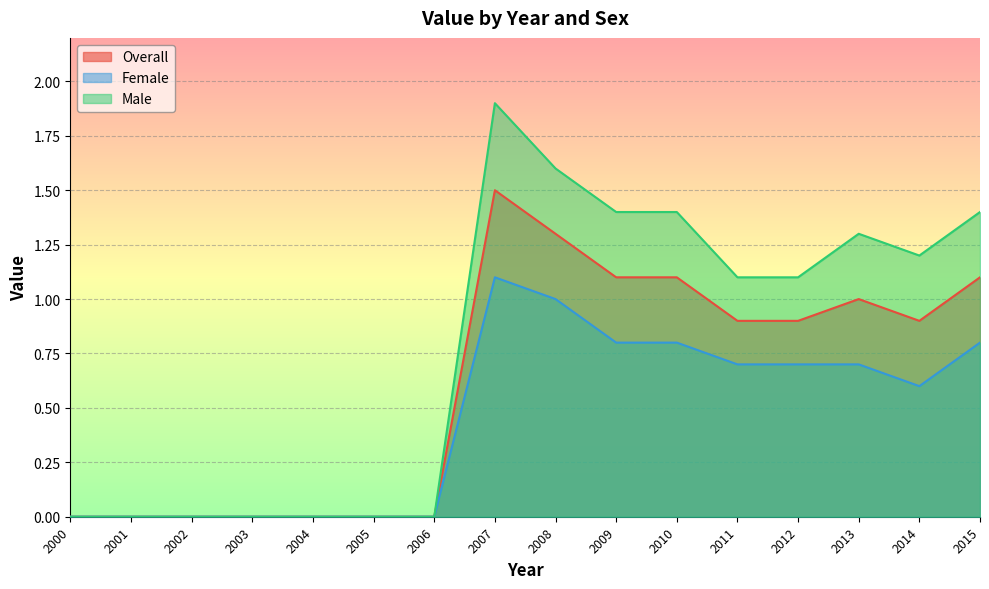

True or false: Overall and Male intersect in this chart.

False